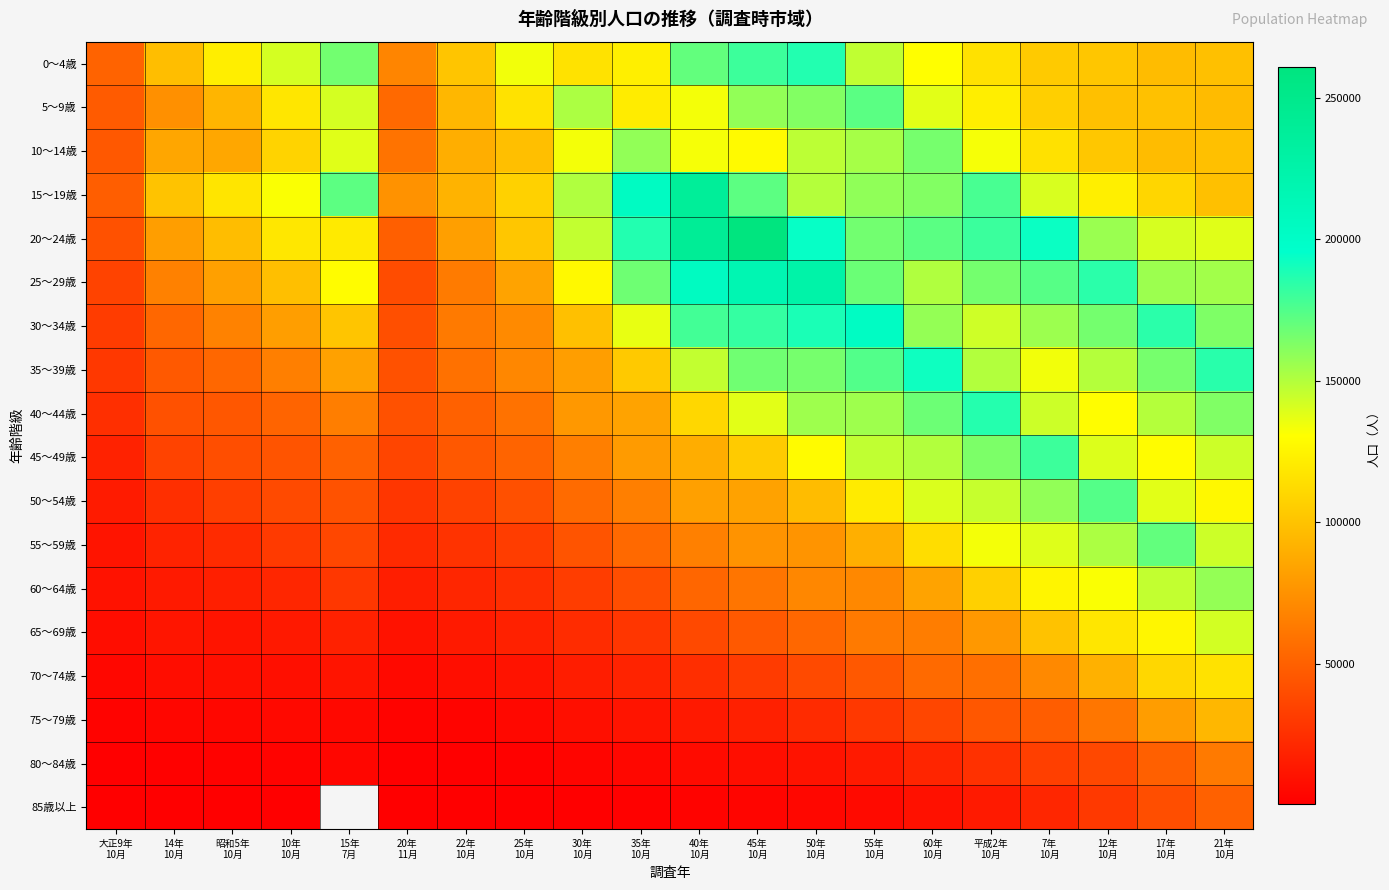

What is the average value of the 0～4歳 series?

122762.6